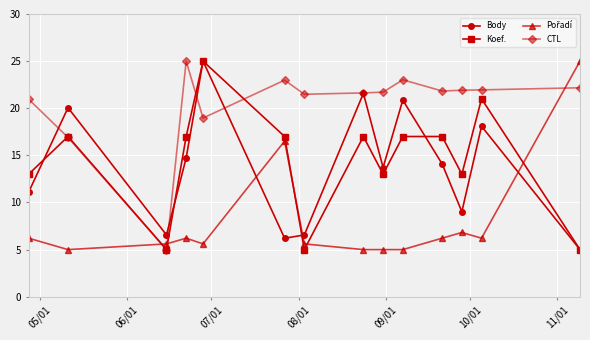

What is the value of the Body point at the 6th from the left?

6.2